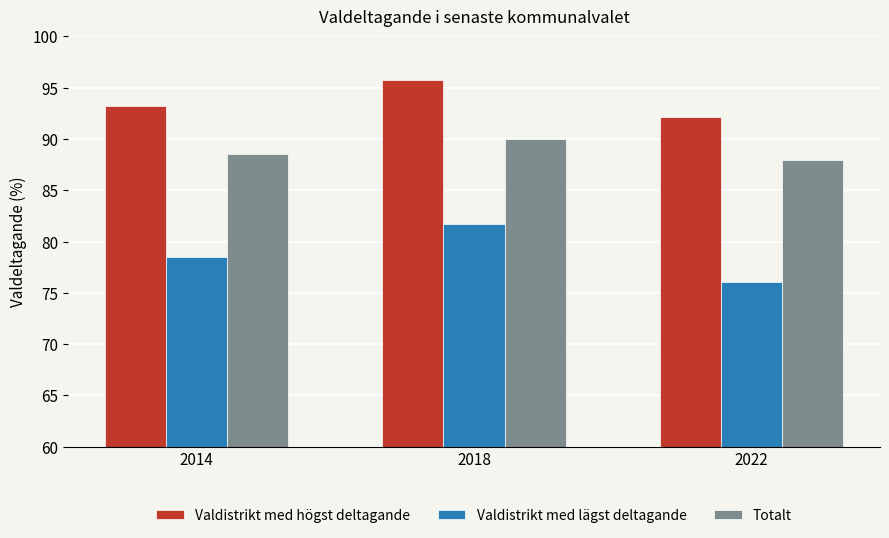

At which label does Valdistrikt med högst deltagande reach its peak?

2018